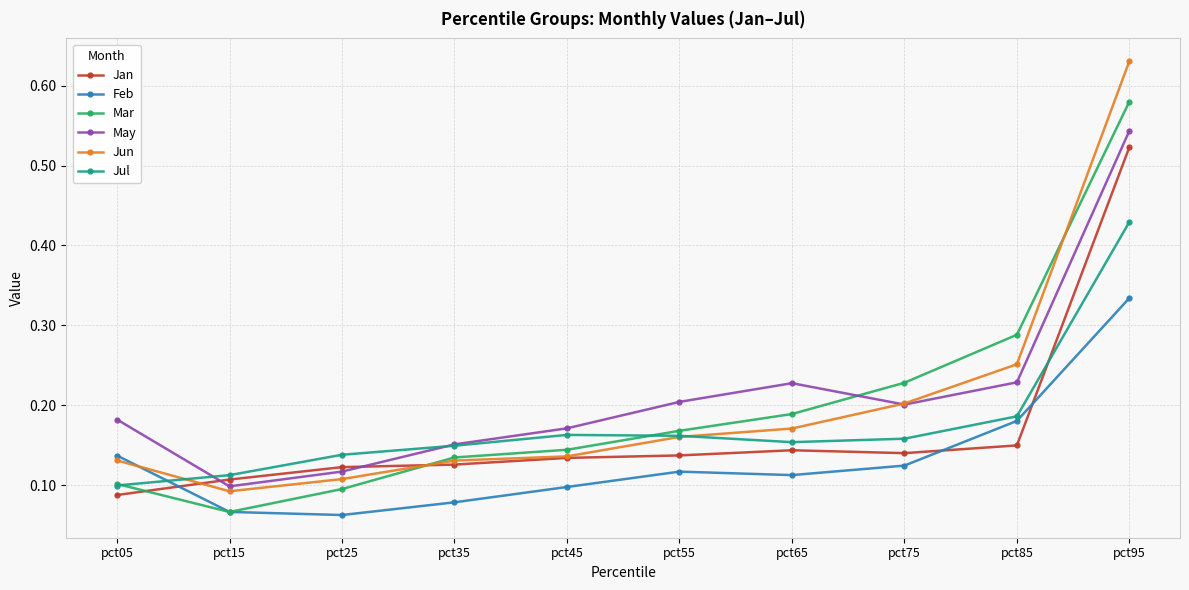

Which series changed the most between pct05 and pct95?

Jun